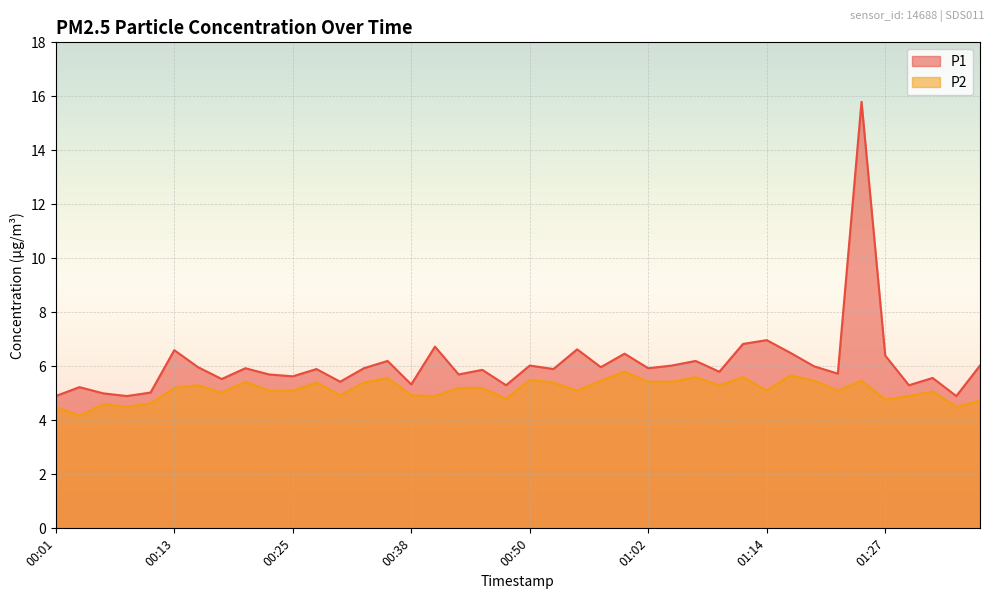

Count the number of categories in the chart.

40